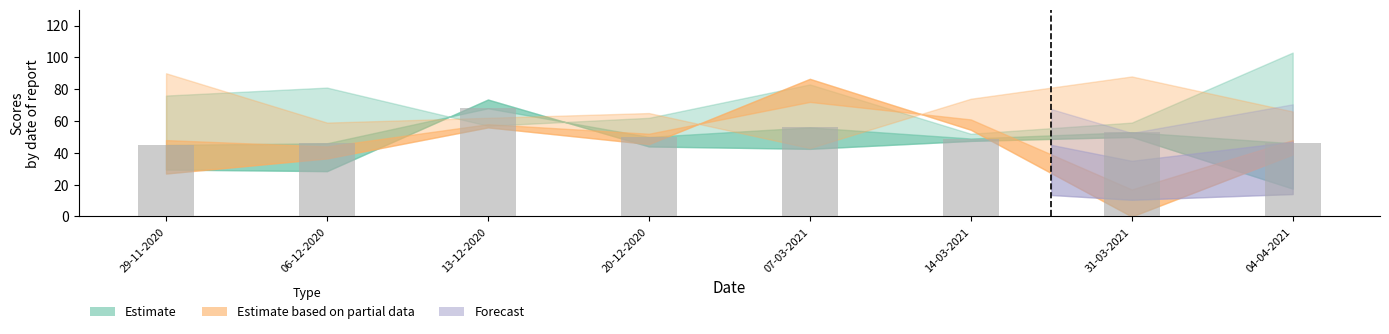

Are the bars horizontal?

No